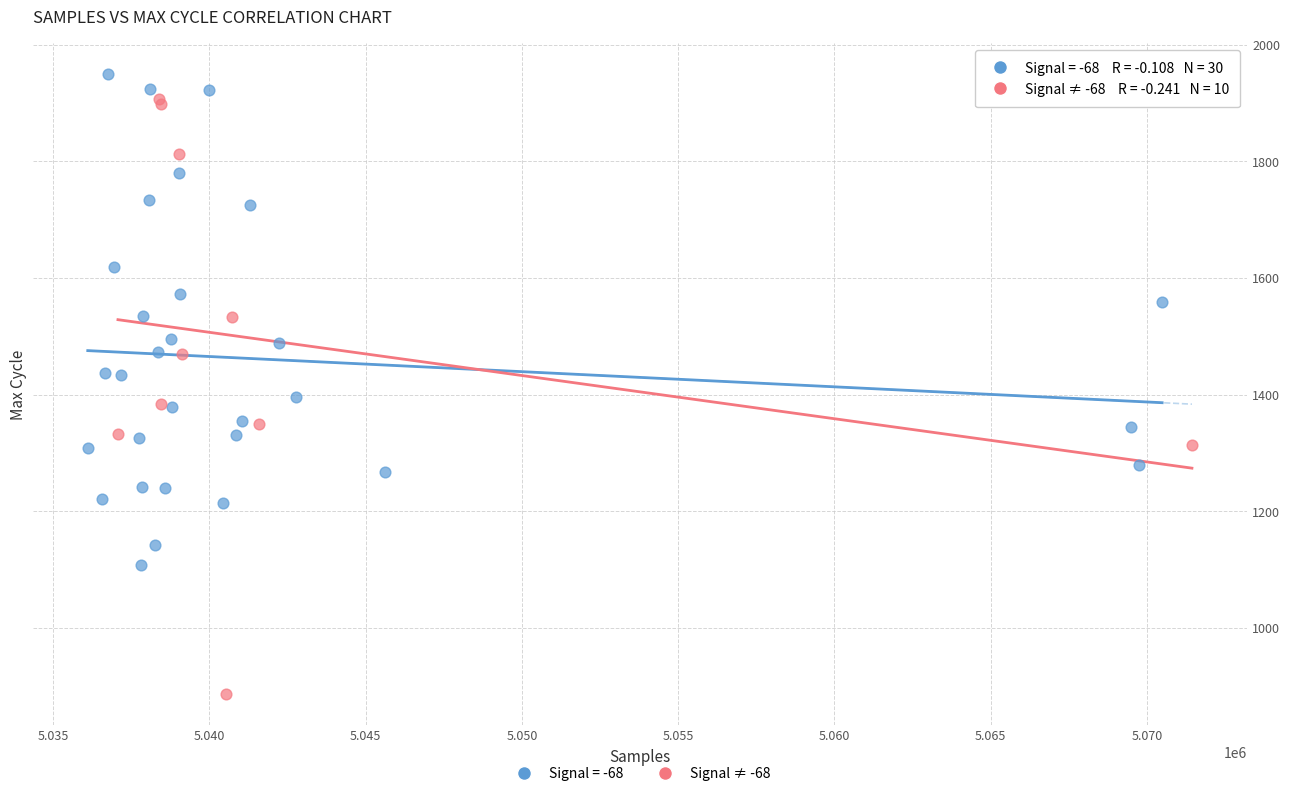

Which series contains the lowest Y value?

Signal ≠ -68